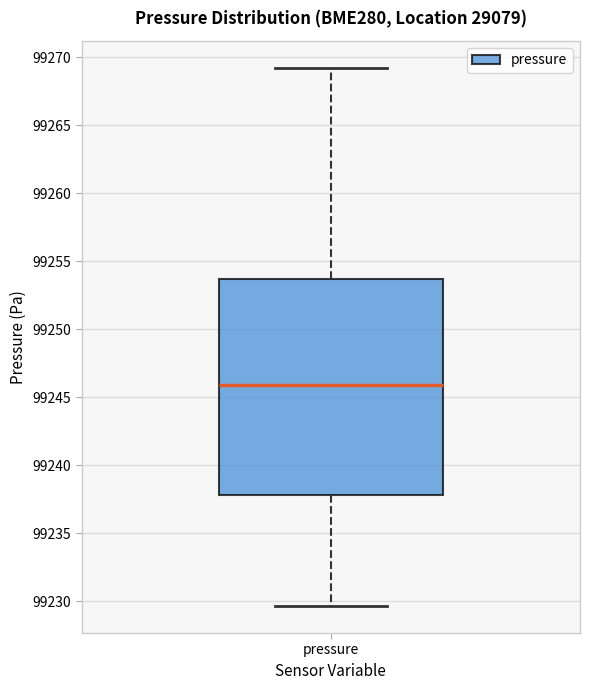

Transcribe this box plot: give where the median line is, the range the box spans, and where the two whiskers end, as read against the y-axis. The values are not printed on the chart, so give them approximately, as read against the axis.

median 99246.0, box 99238.0 to 99253.5, whiskers 99229.5 to 99269.0